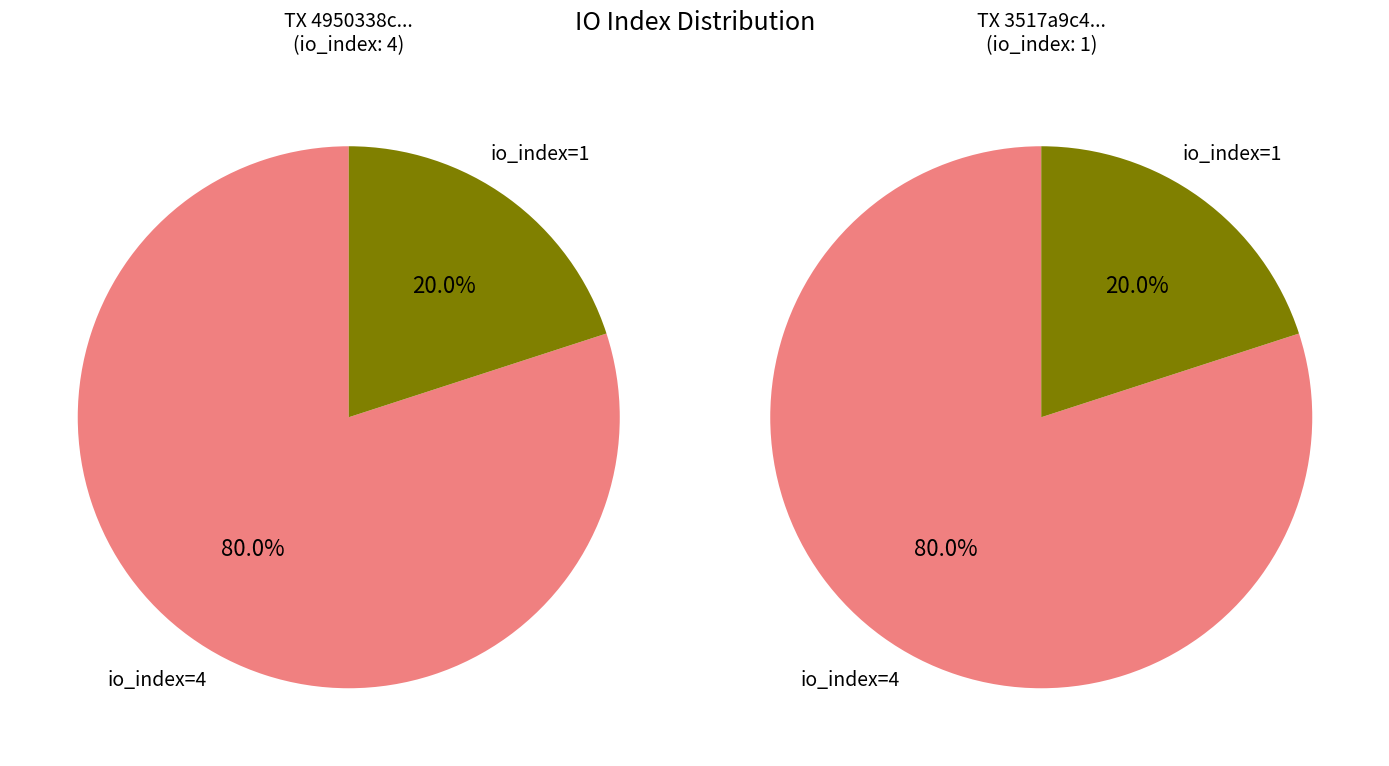

To the nearest percent, what portion does io_index=4 represent?

80%